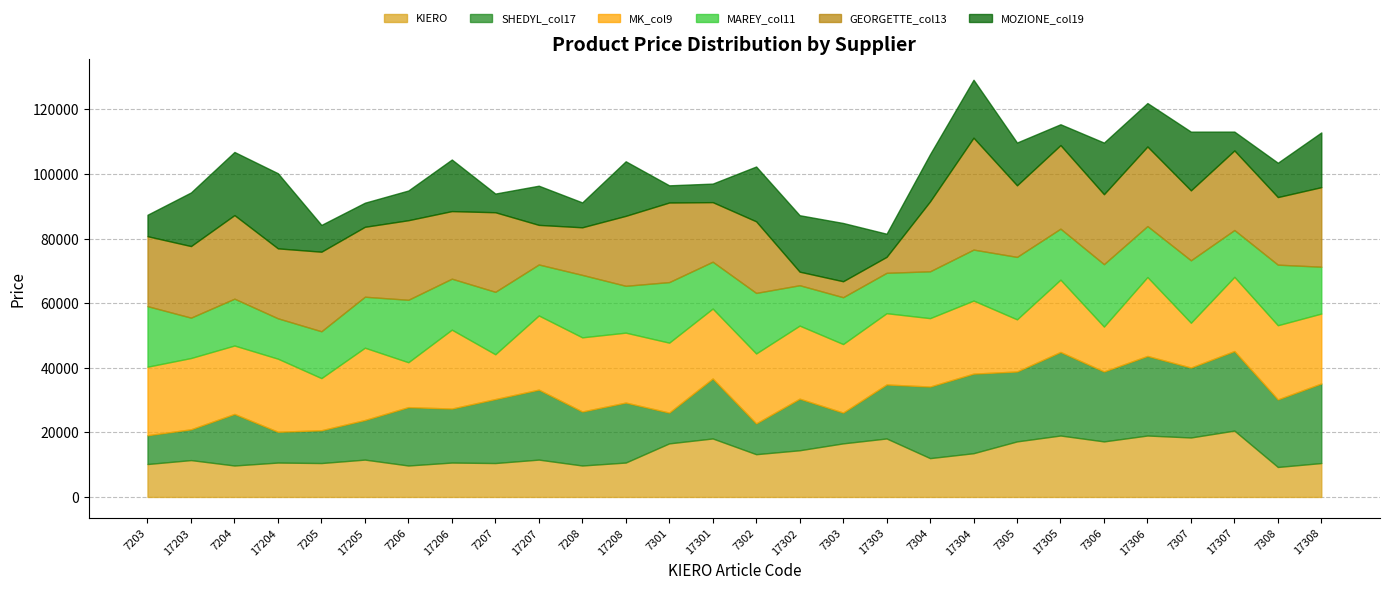

Which series has the largest range (max minus min)?

GEORGETTE_col13